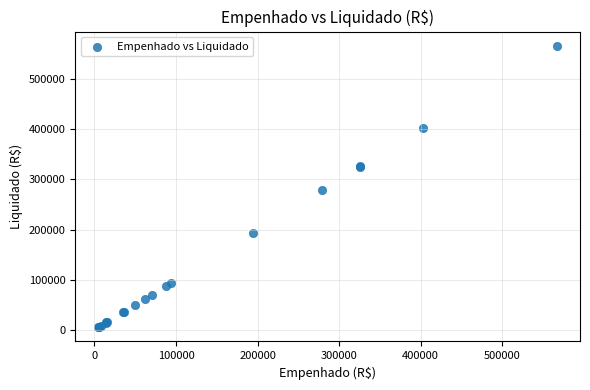

What Y value in the scatter plot is closest to 285998?

278984.2